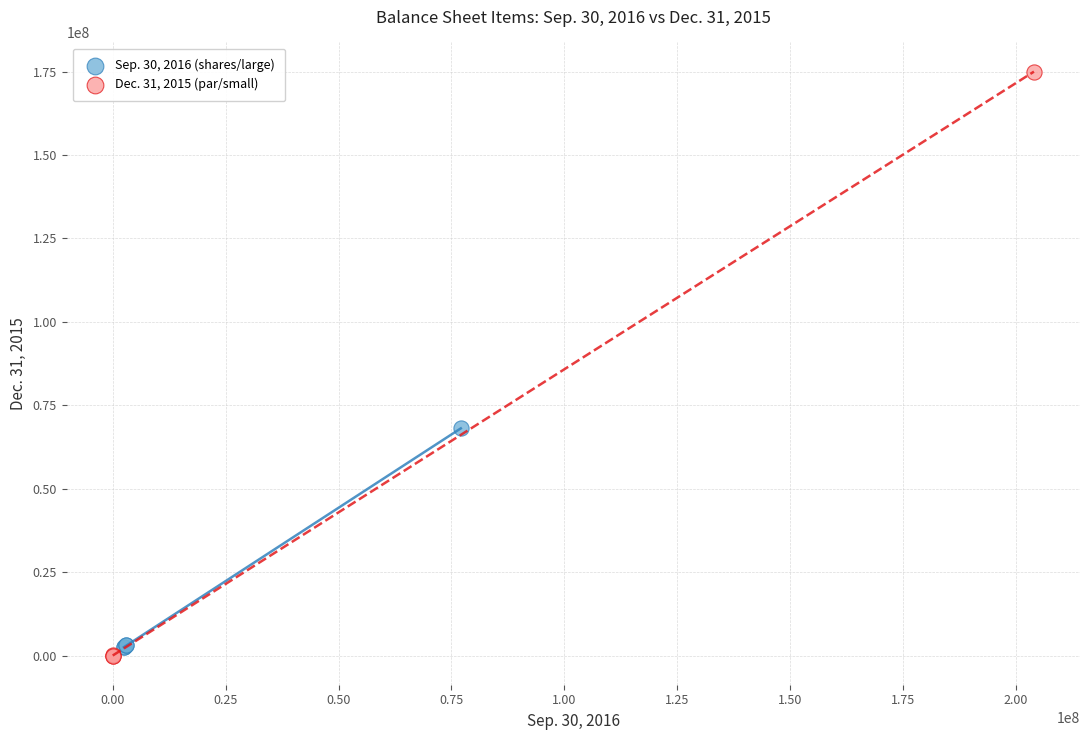

Which series contains the highest Y value?

Dec. 31, 2015 (par/small)